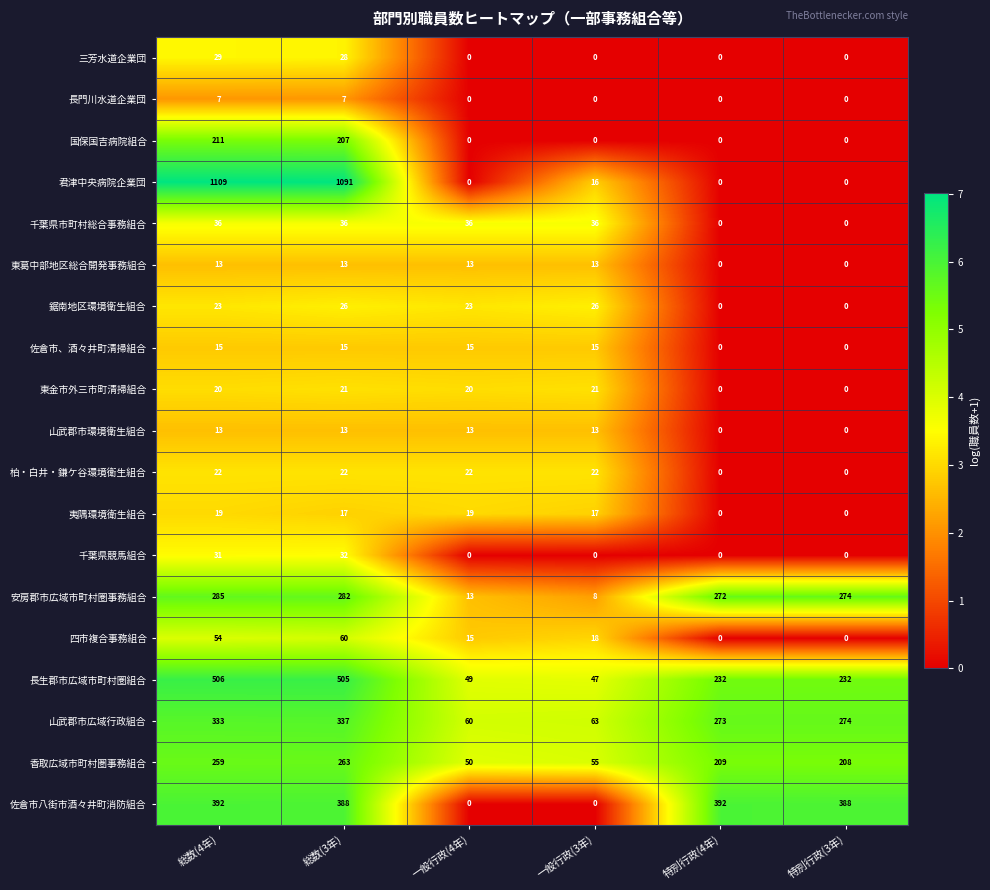

Is it true that 山武郡市広域行政組合 equals 63 at 一般行政(3年)?

True